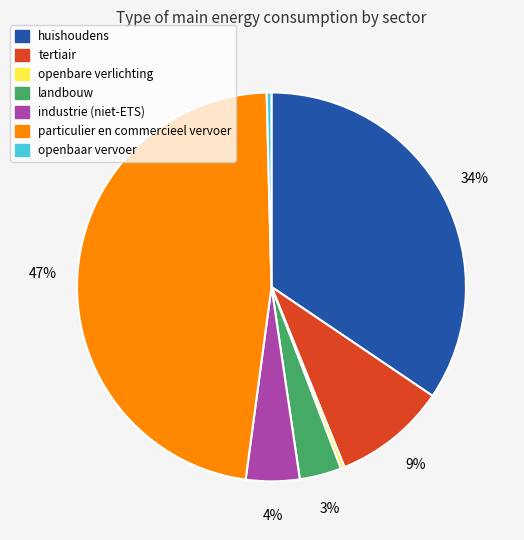

Count the number of slices in the pie.

7